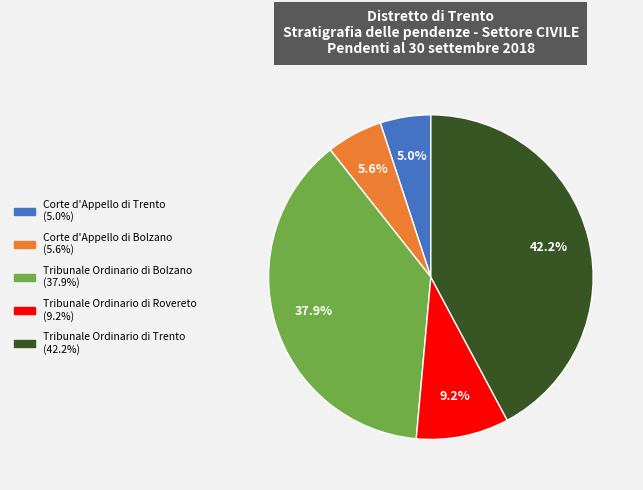

To the nearest percent, what is the difference between the Corte d'Appello di Trento and Tribunale Ordinario di Bolzano slice percentages?

33%